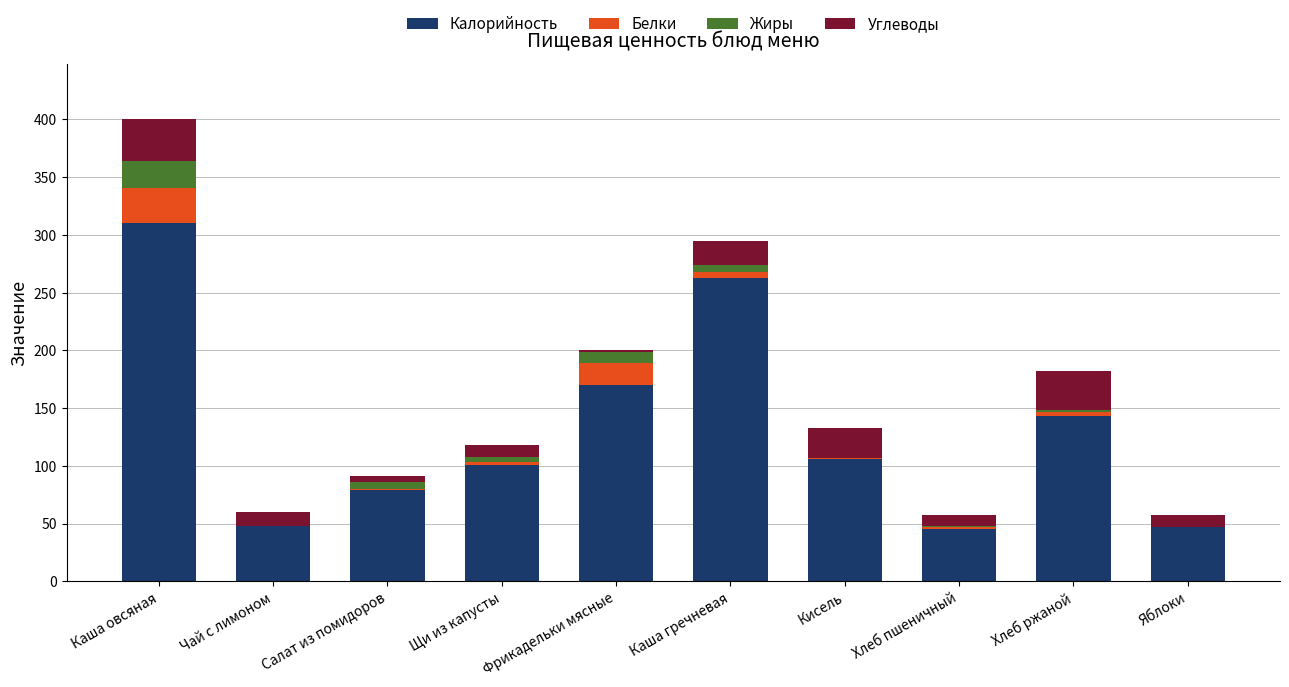

True or false: Калорийность has a value of 430.9 at Каша гречневая.

False